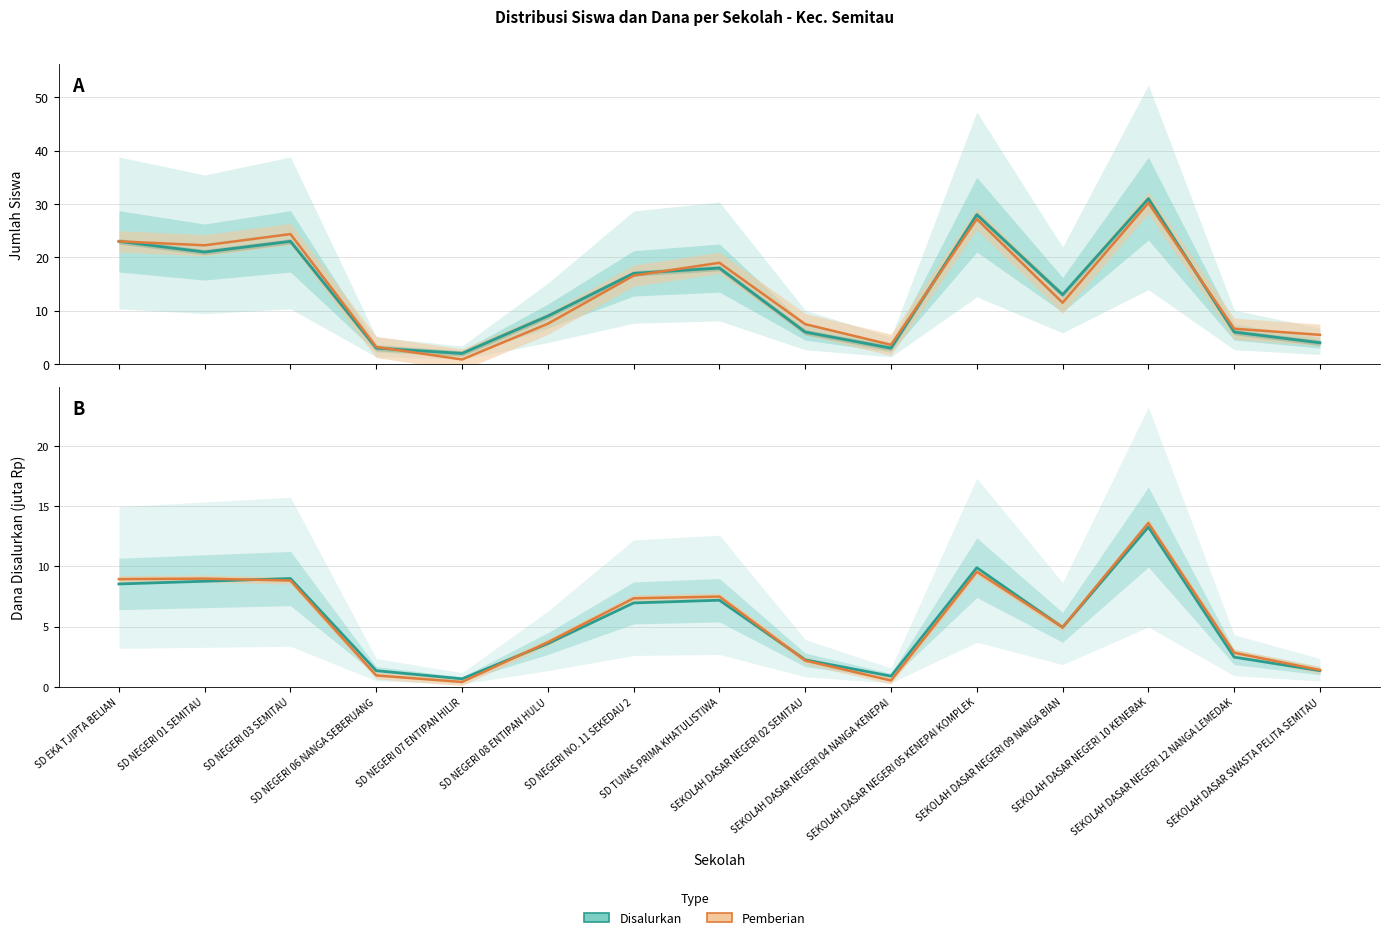

What is the label of the 12th point from the left?

SEKOLAH DASAR NEGERI 09 NANGA BIAN